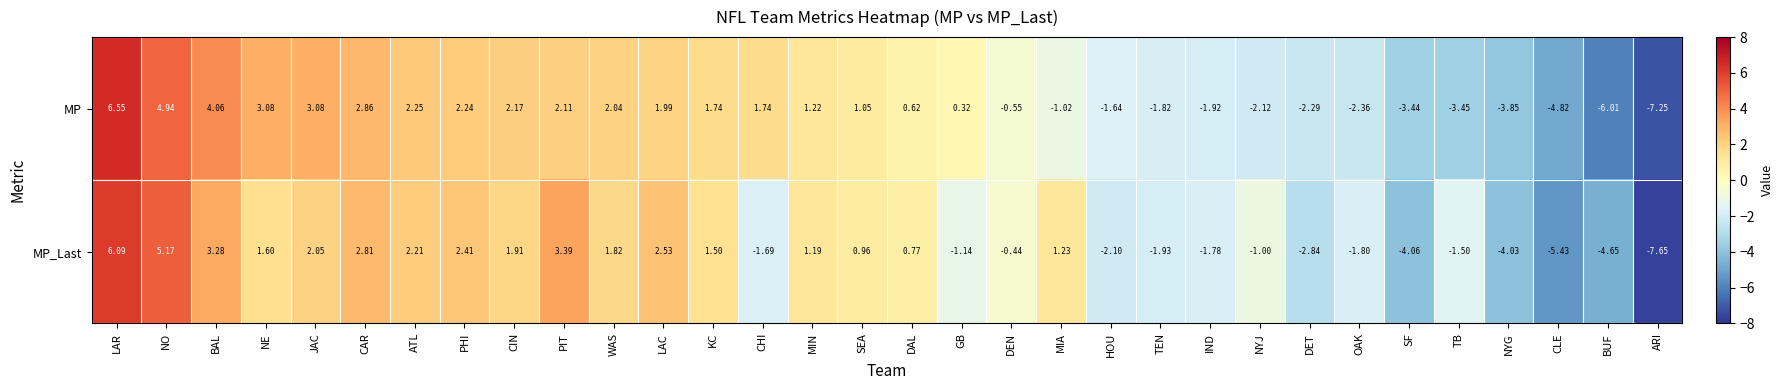

List the series in order of their overall mean, lowest first.

MP_Last, MP